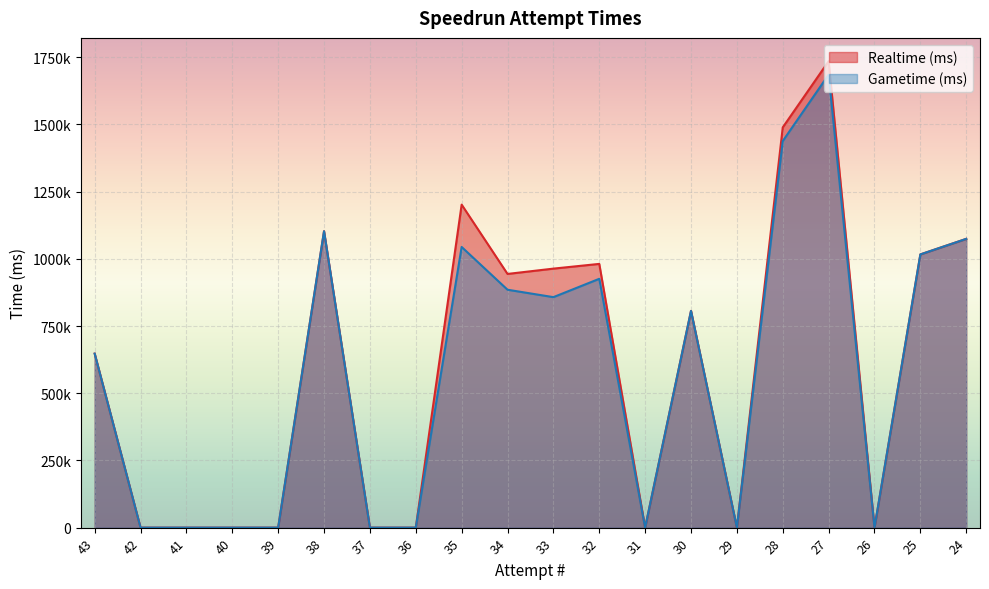

How many values in Gametime (ms) are above zero?

11